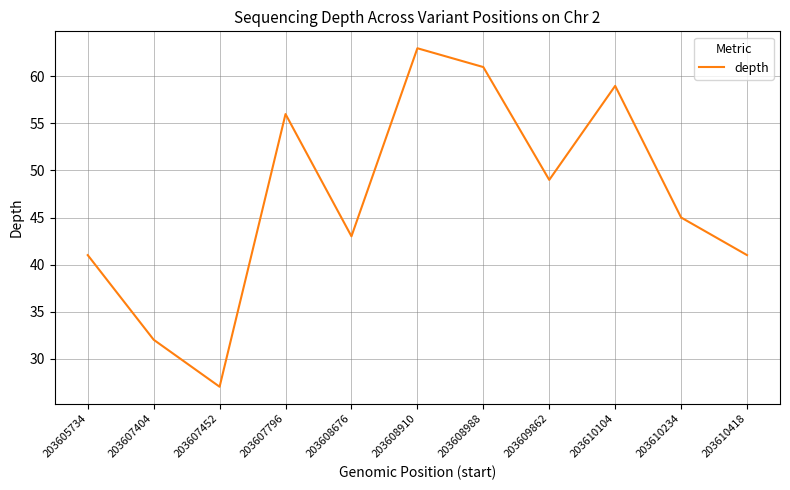

What is the greatest value displayed?

63